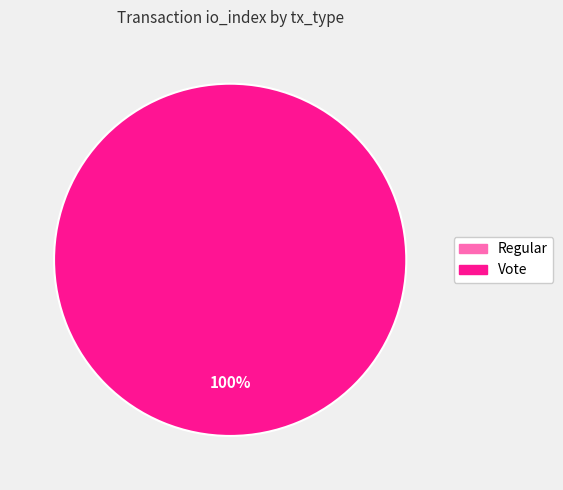

To the nearest percent, what is the difference between the largest and smallest slice percentages?

100%